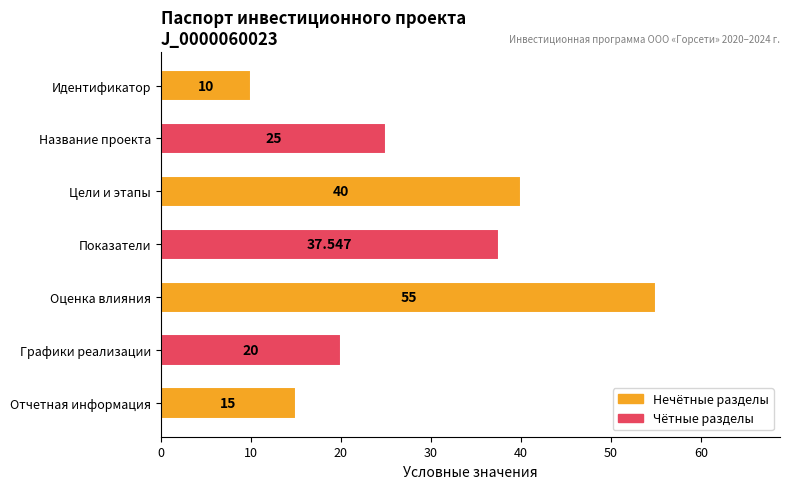

How many data points are less than 25?

3